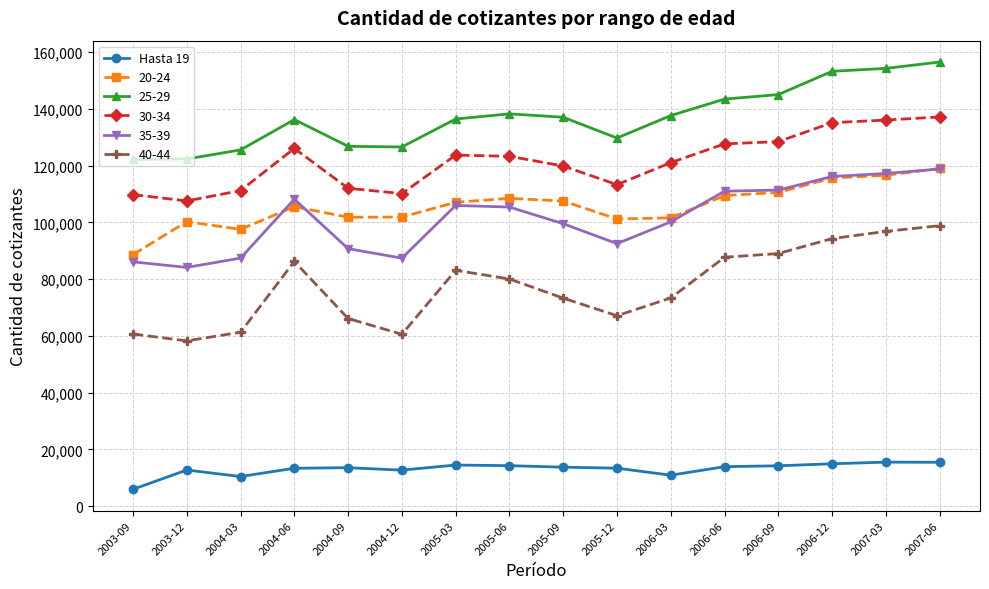

Between 2005-03 and 2007-03, which series saw the biggest shift?

25-29